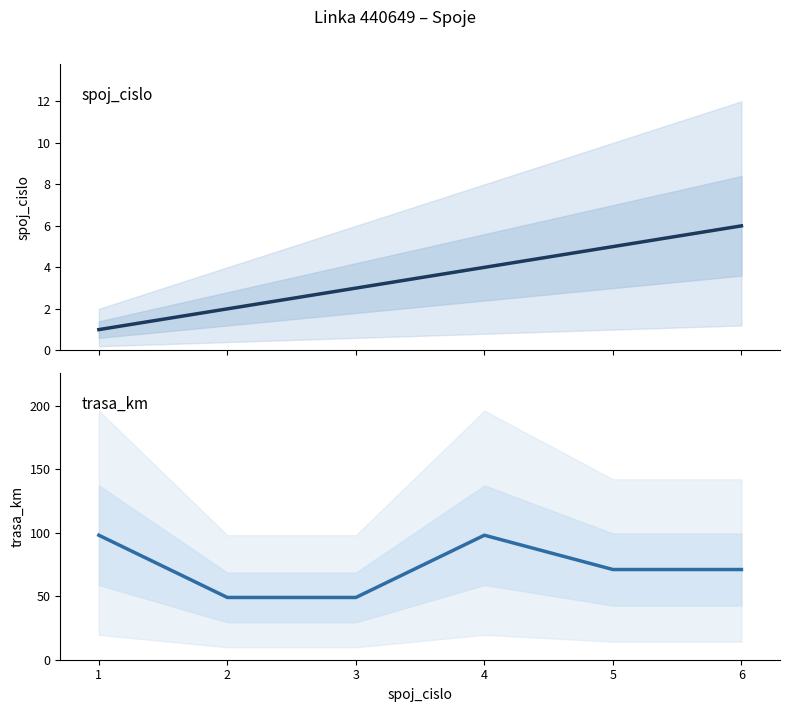

Rank the series by their average value, from lowest to highest.

spoj_cislo, trasa_km